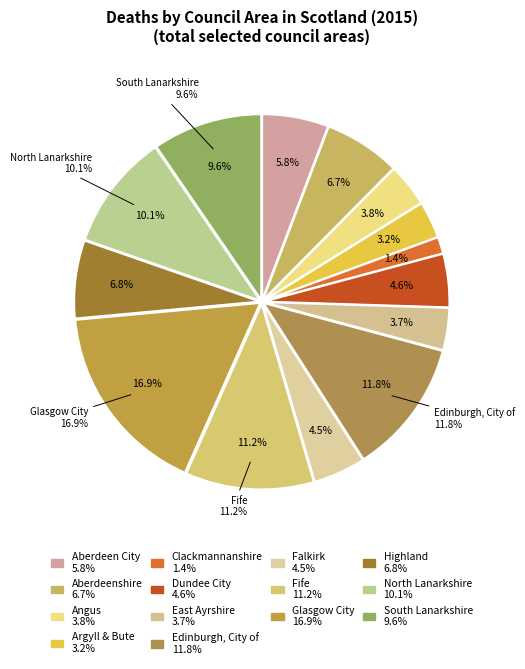

The Clackmannanshire slice represents 1% of the pie. True or false?

True